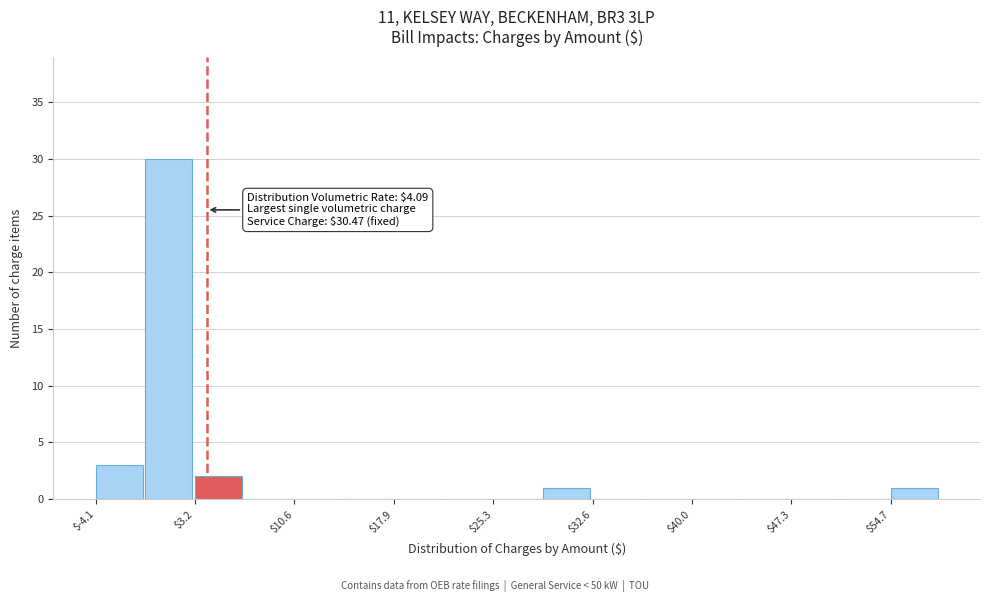

Read against the x-axis, roughly where is the centre of the tallest bar?

1